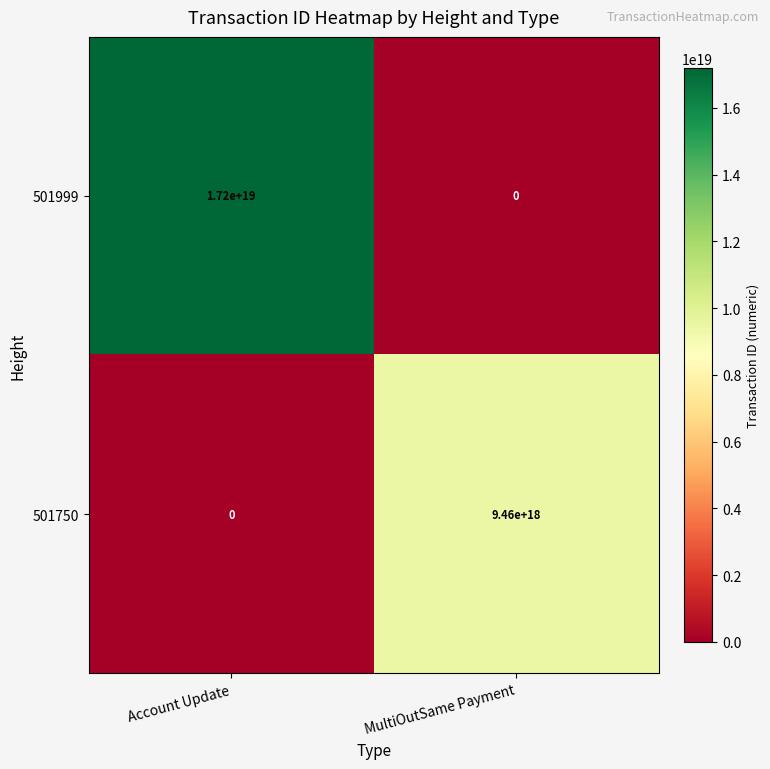

How many positive values does the 501750 series have?

1